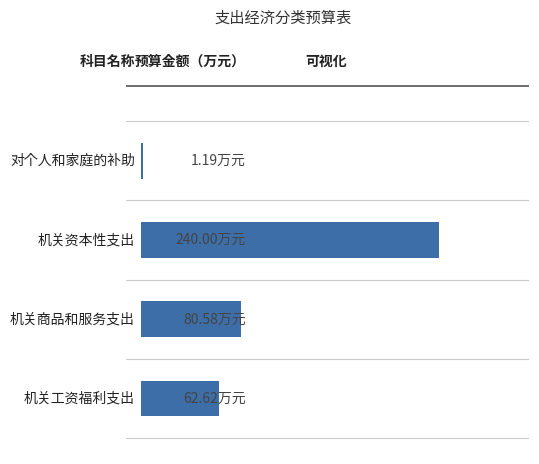

What is the sum of all values?

384.4